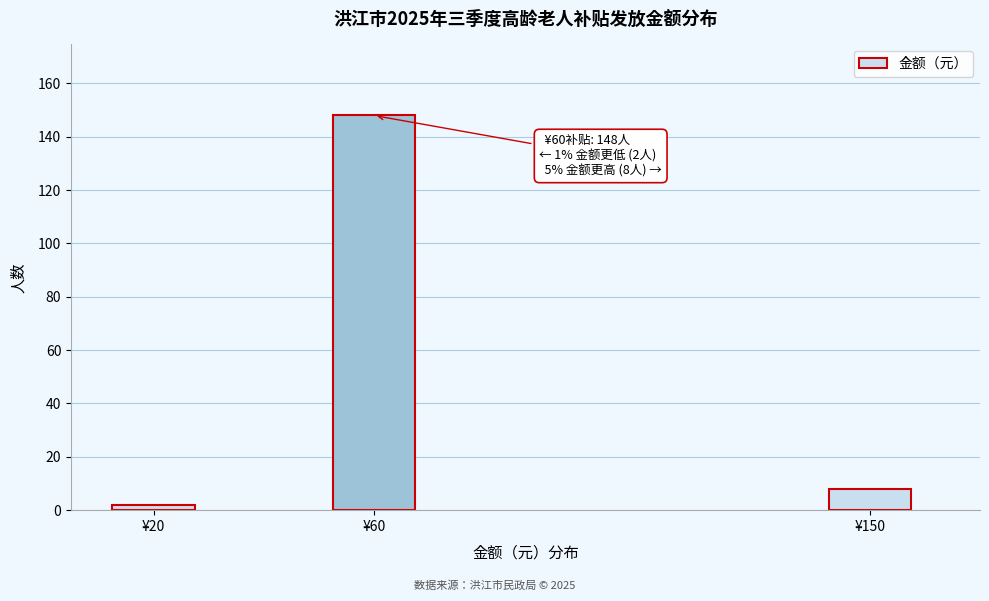

Reading left to right, what are all the values shown in this chart?

2	148	8